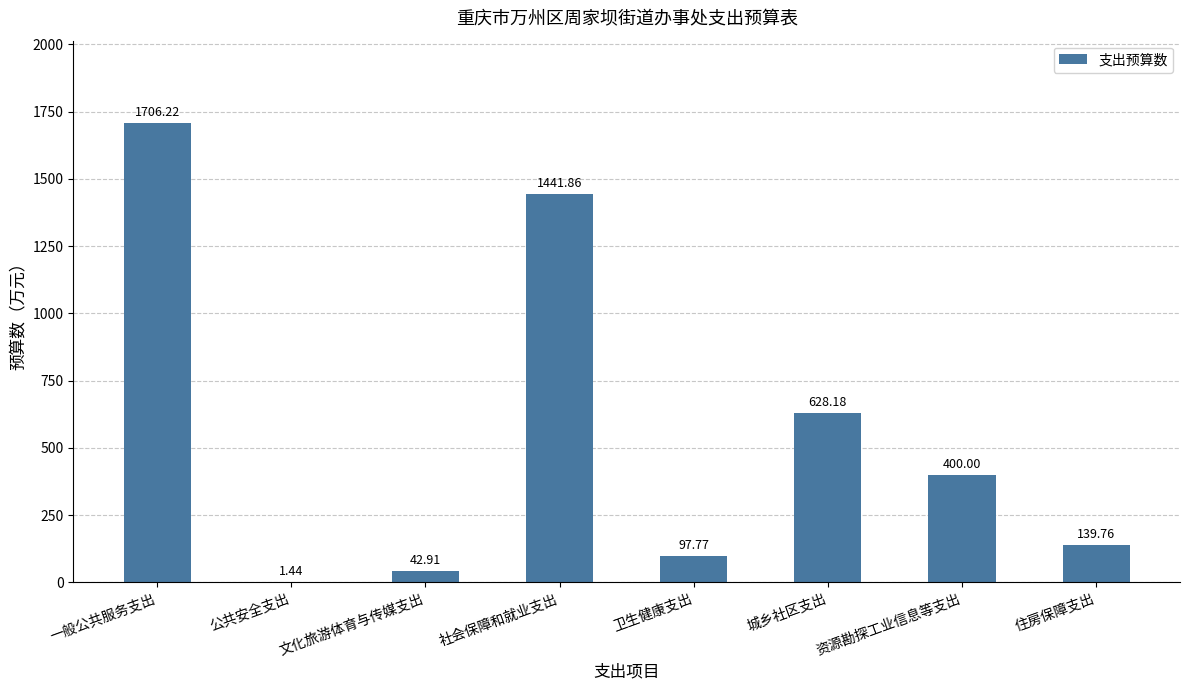

Which has a higher value, 卫生健康支出 or 城乡社区支出?

城乡社区支出